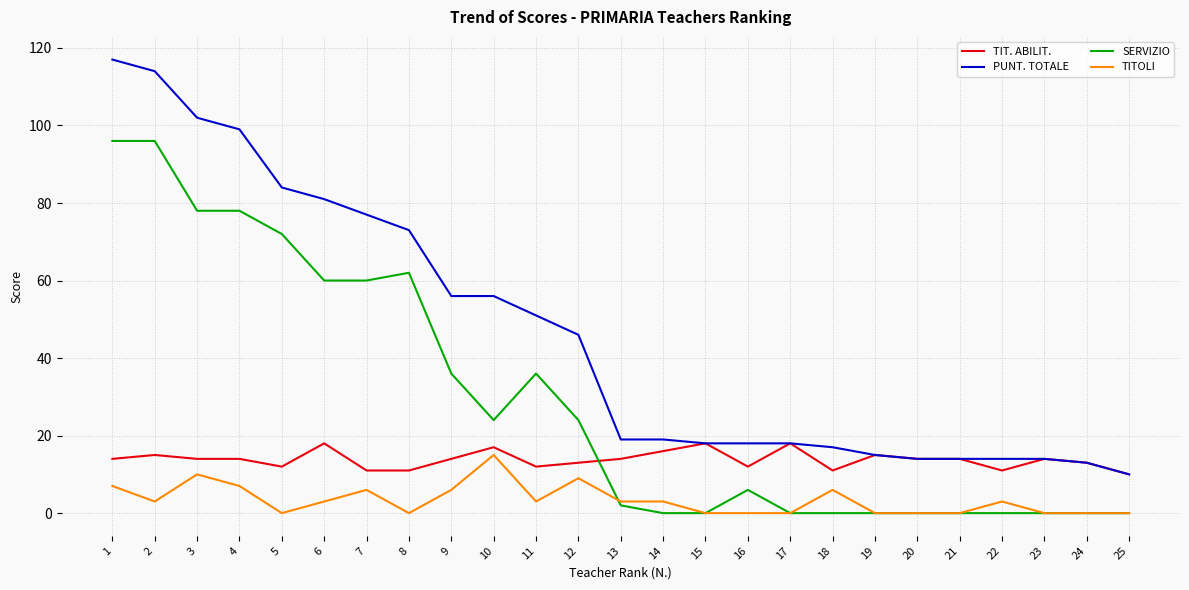

At 9, list the series in order from largest to smallest.

PUNT. TOTALE, SERVIZIO, TIT. ABILIT., TITOLI